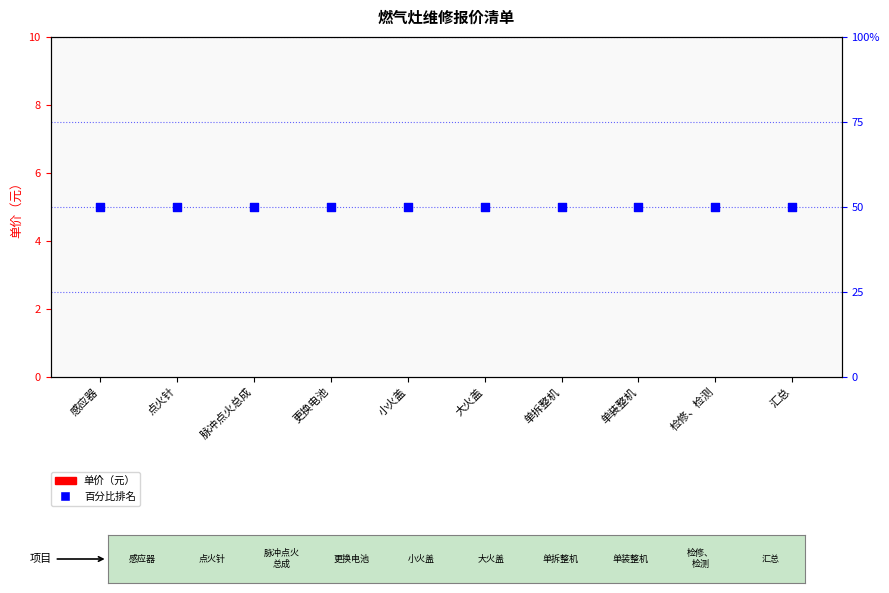

What is the total value across all series at 脉冲点火总成?

50